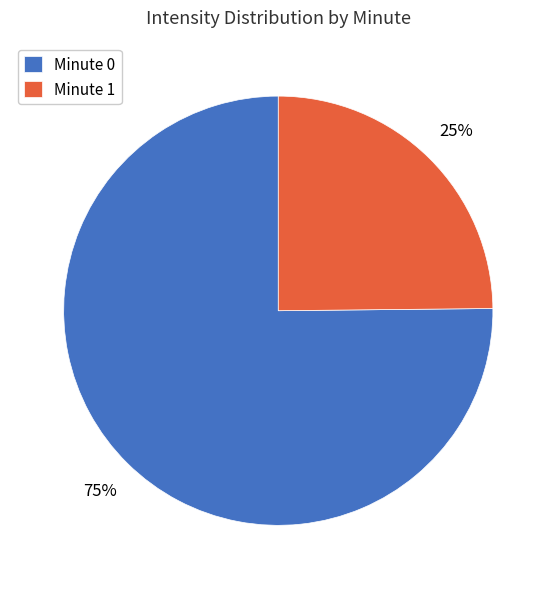

Is the sum of Minute 0 and Minute 1 greater than half?

Yes